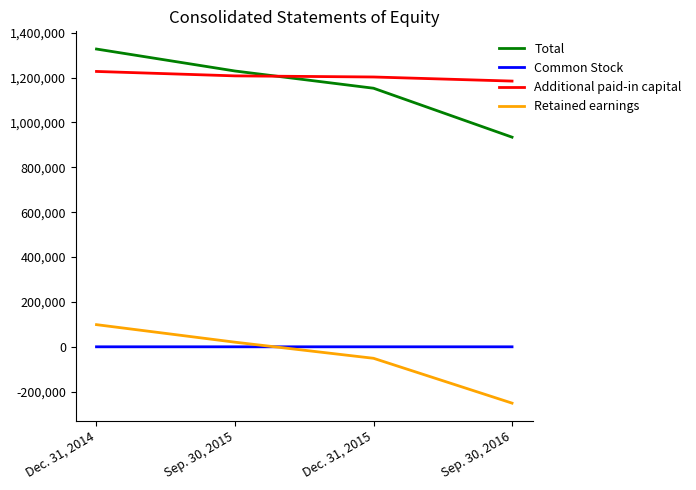

Which series has the largest range (max minus min)?

Total